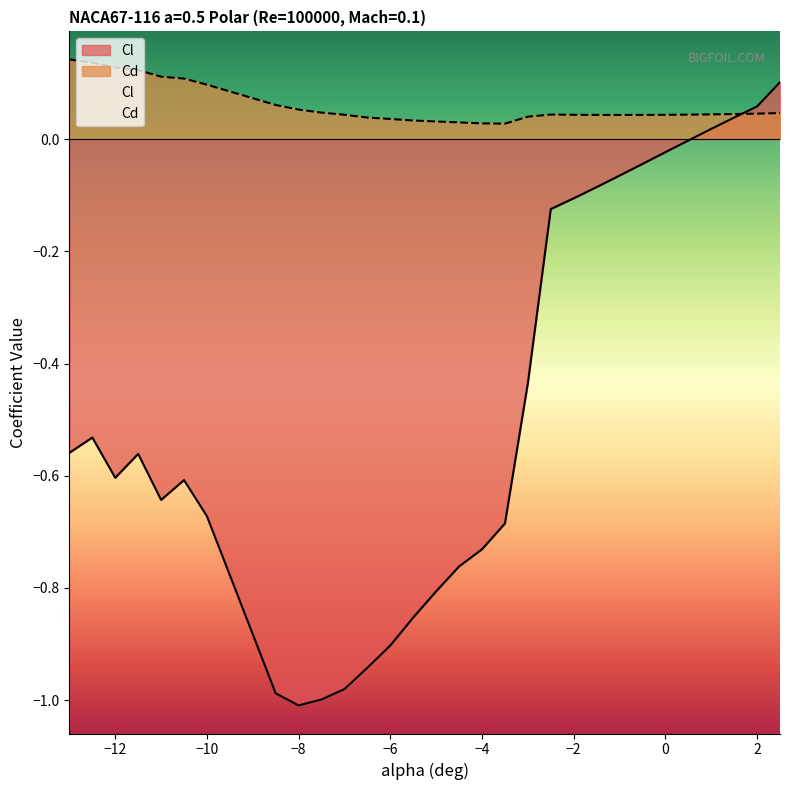

What is the total value across all series at -4.5?

-0.7